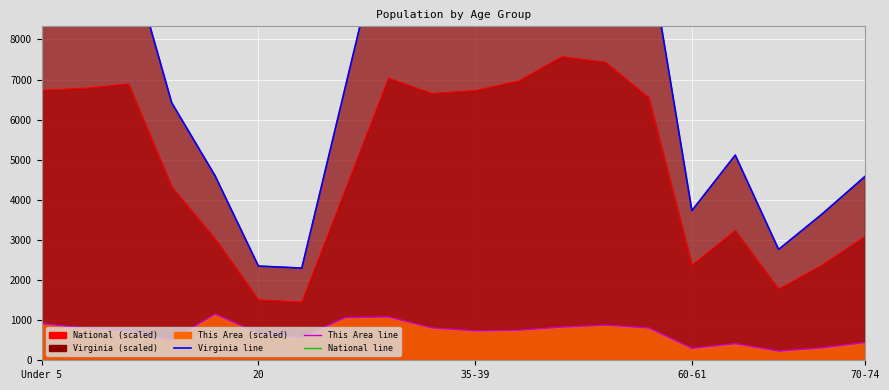

True or false: Virginia line and National line cross at least once.

False